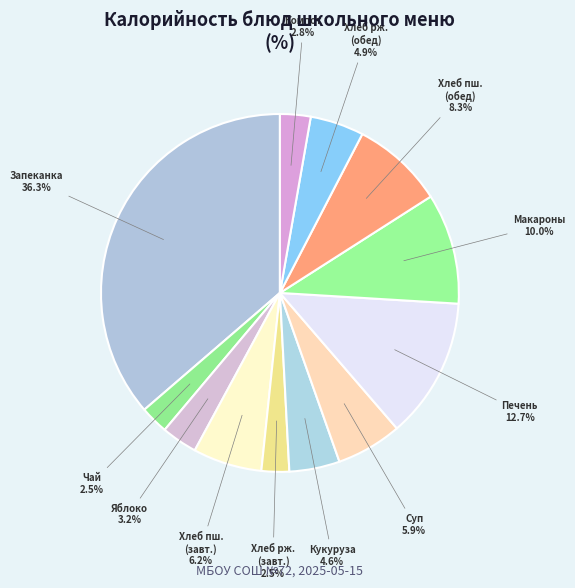

How many segments does this pie chart have?

12